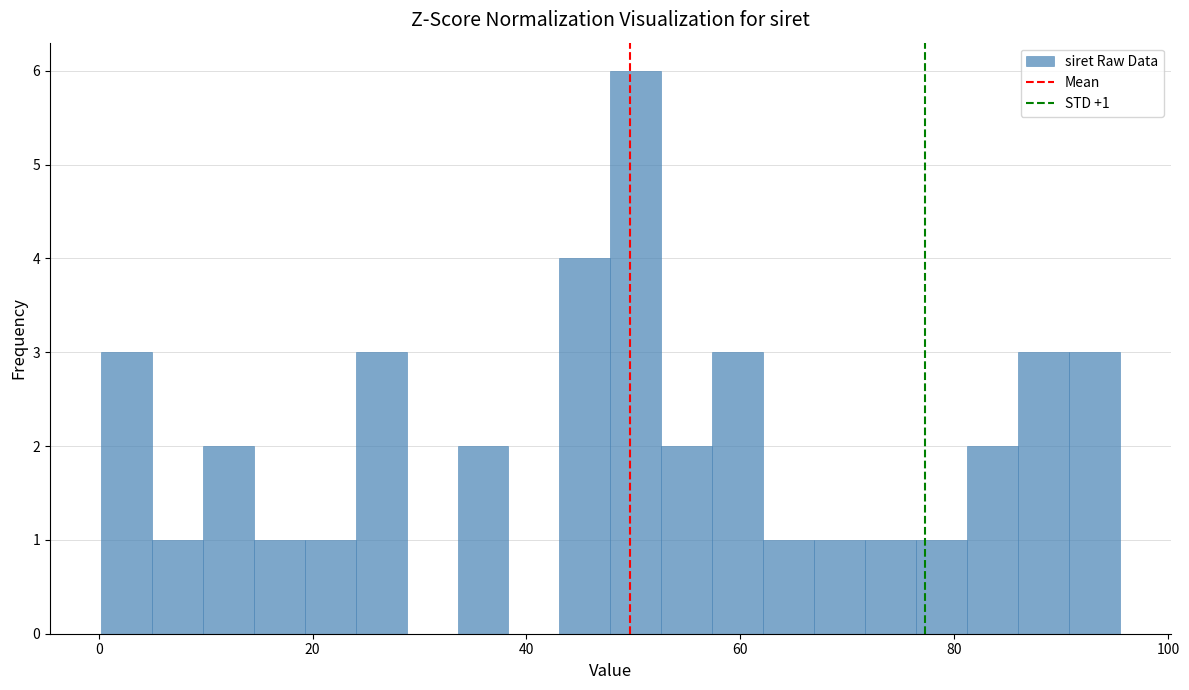

Read against the x-axis, roughly where is the centre of the tallest bar?

50